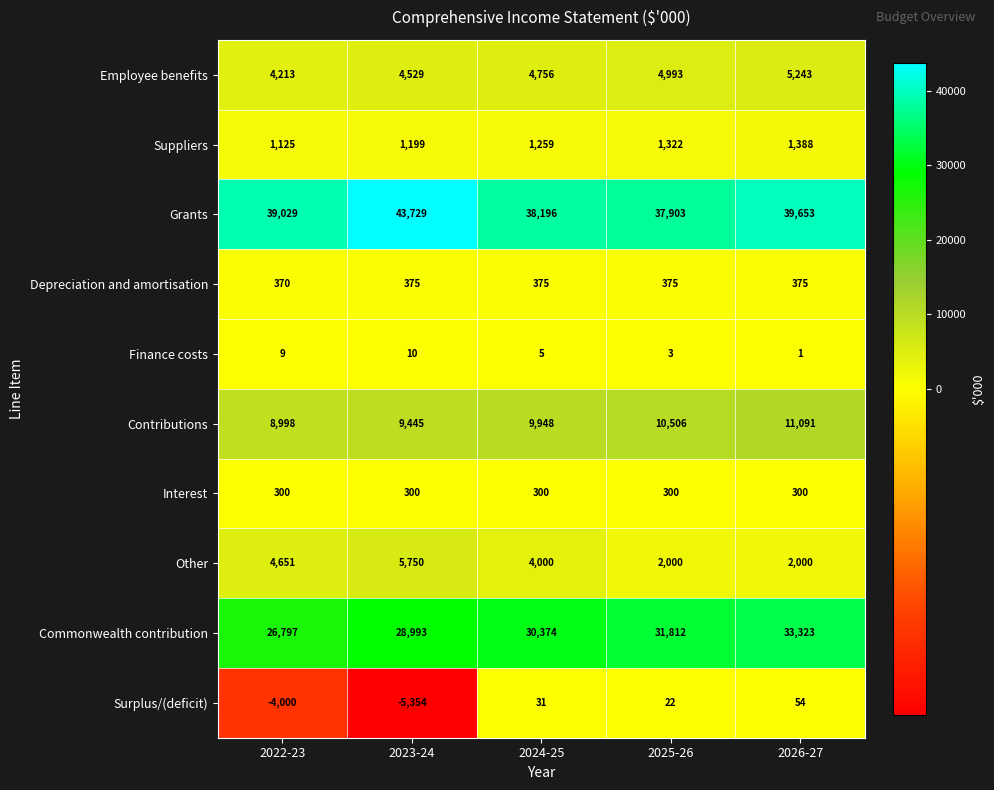

What is the sum of all Suppliers values?

6293